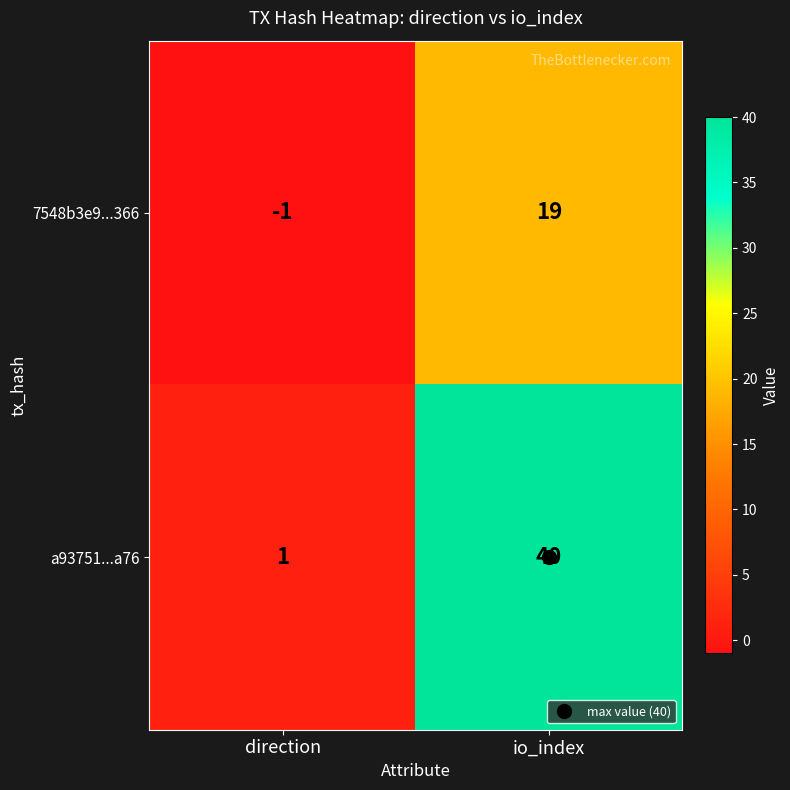

Which series has the largest total across all categories?

a93751...a76